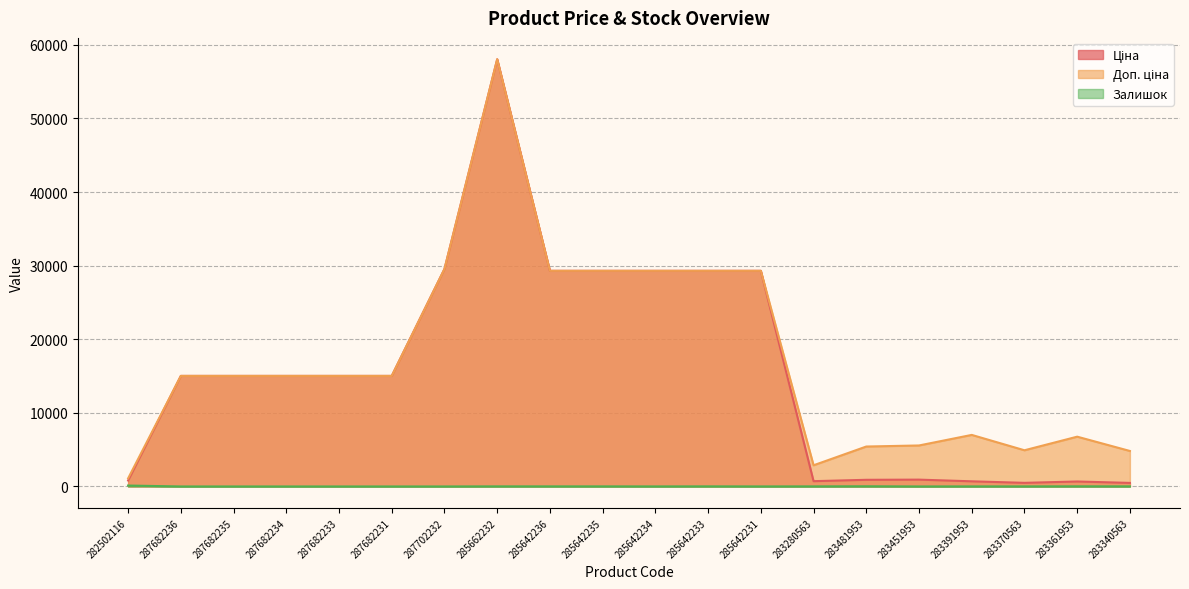

True or false: Доп. ціна has a value of 24082.7 at 287682235.

False